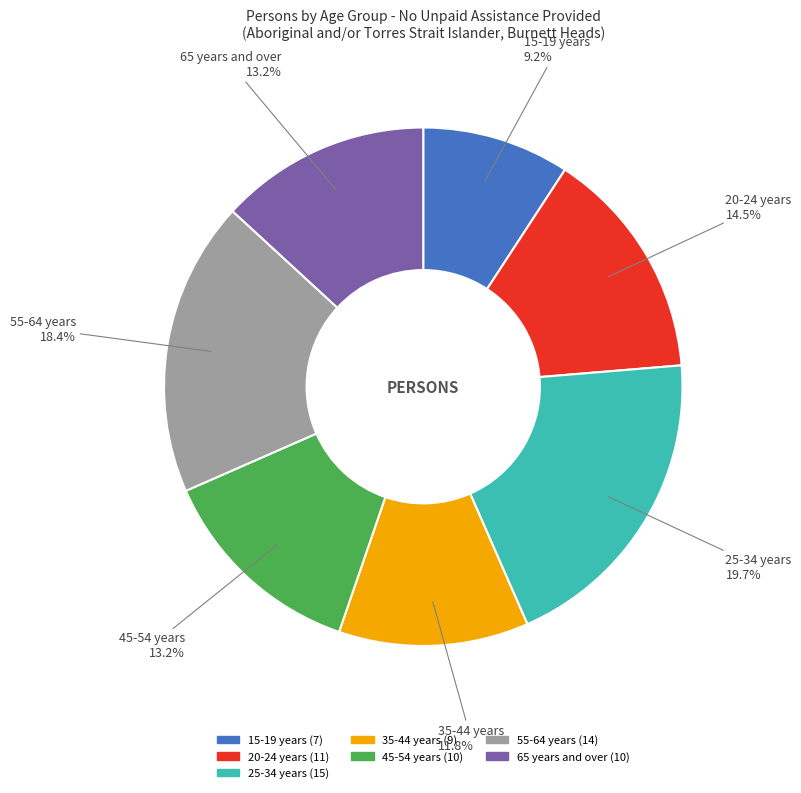

To the nearest percent, what portion does 15-19 years represent?

9%